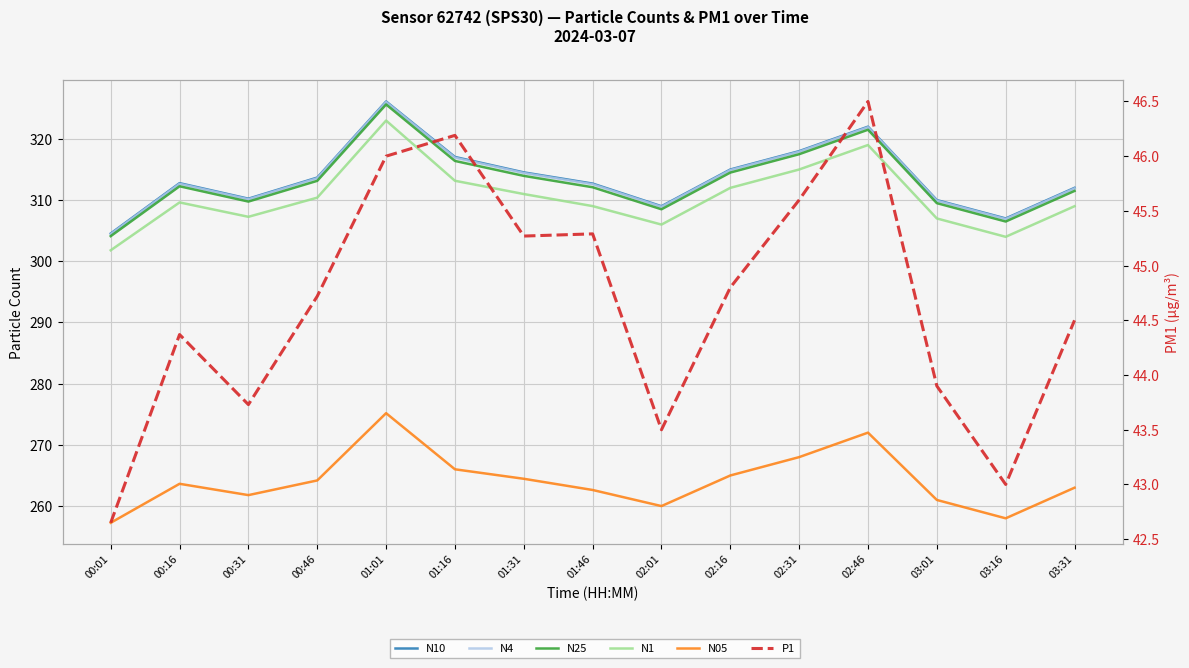

What are all the series names shown in the legend?

N10, N4, N25, N1, N05, P1